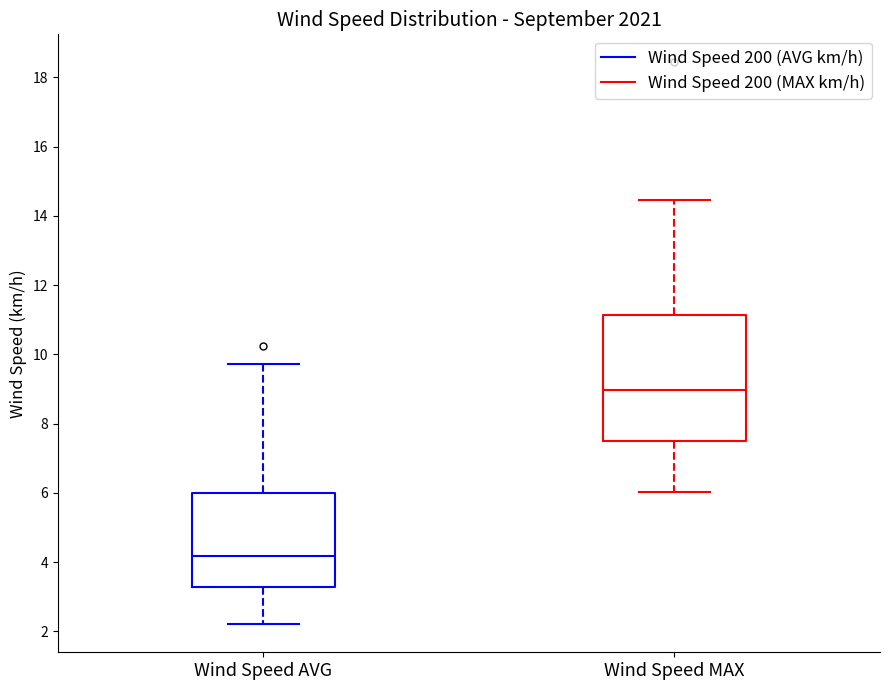

Reading left to right, read every box against the y-axis: the position of its median line, the range the box covers, and the ends of its whiskers. The values are not printed on the chart, so give them approximately, as read against the axis.

Wind Speed AVG: median 4.2, box 3.2 to 6.0, whiskers 2.2 to 9.8
Wind Speed MAX: median 9.0, box 7.4 to 11.2, whiskers 6.0 to 14.4